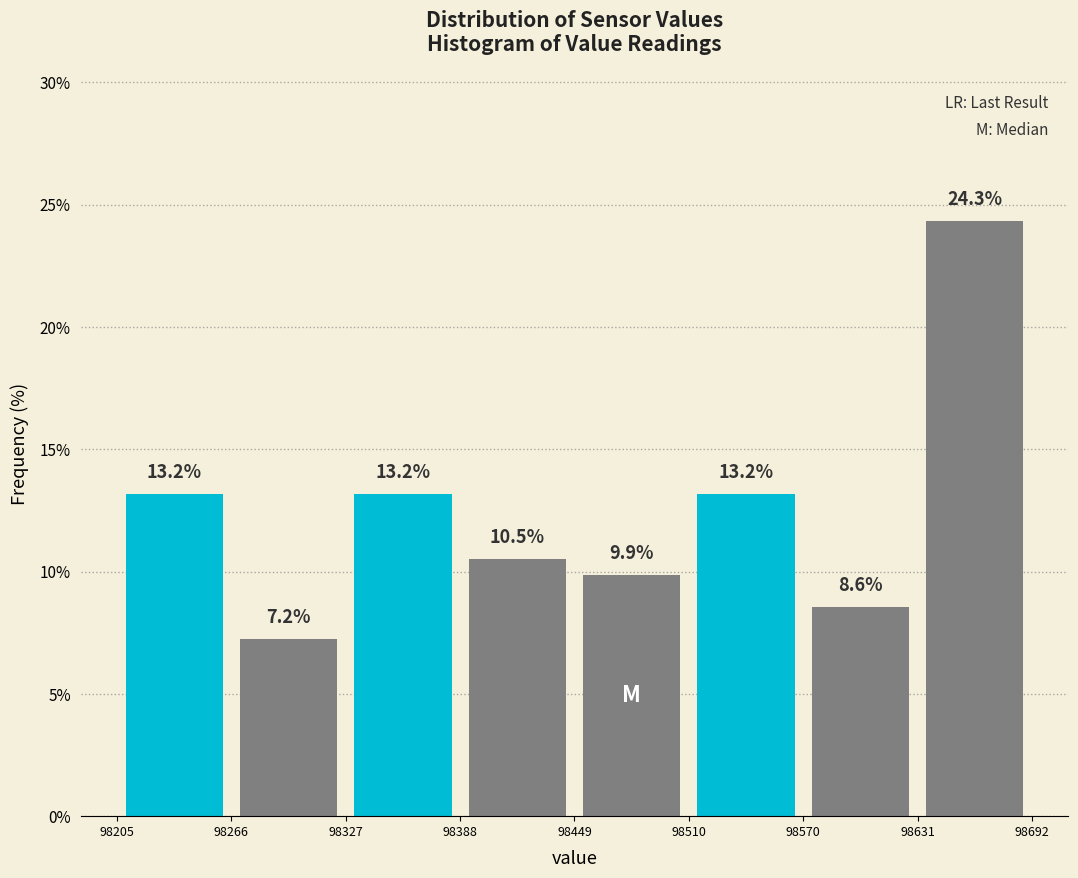

What is the height of the bar covering 98631 to 98692 on the x-axis?

24.3